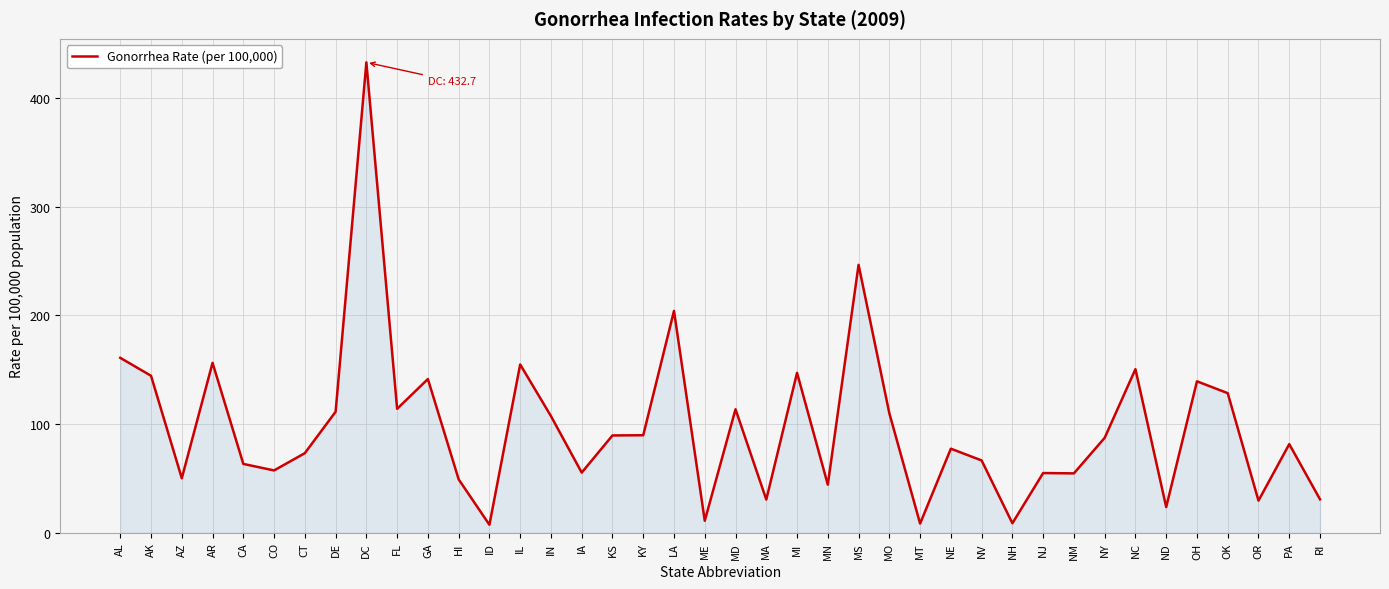

What is the approximate value at HI?

49.0